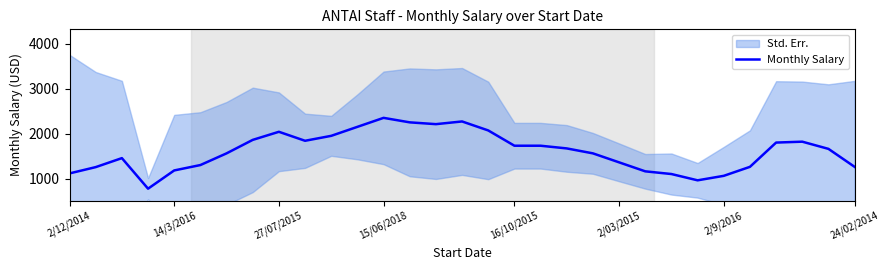

What is the minimum value for Monthly Salary?

774